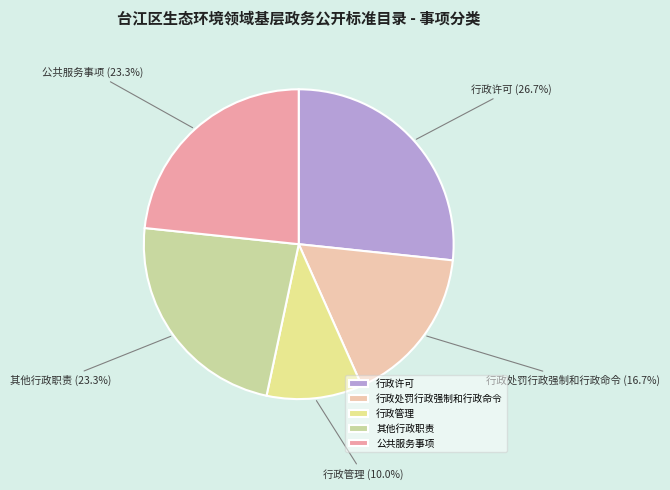

Which slice is the largest?

行政许可